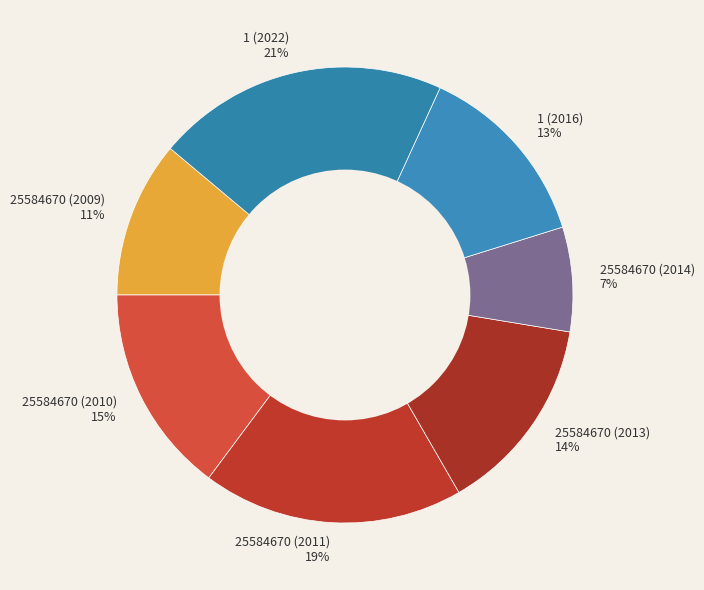

Does 25584670 (2009) represent more than half of the total?

No